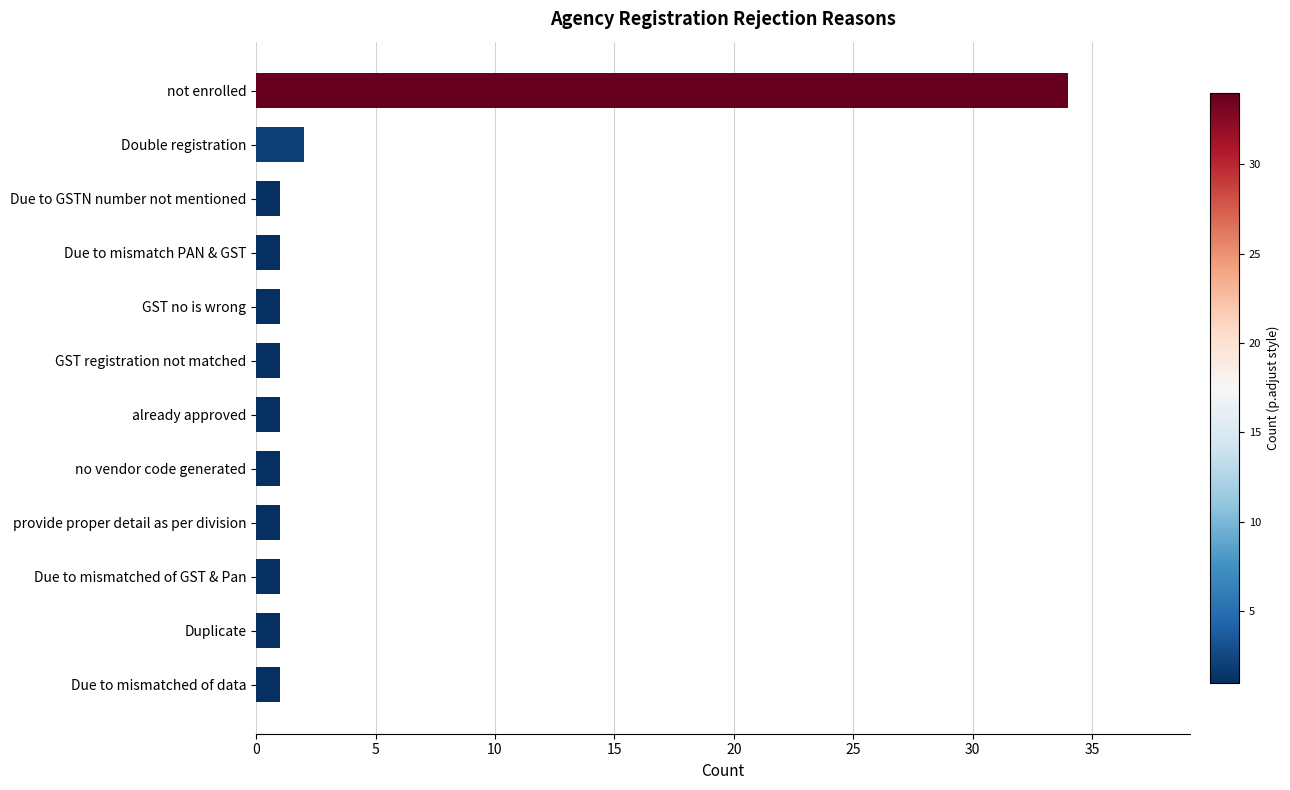

Reading bottom to top, what are all the values shown in this chart?

1	1	1	1	1	1	1	1	1	1	2	34